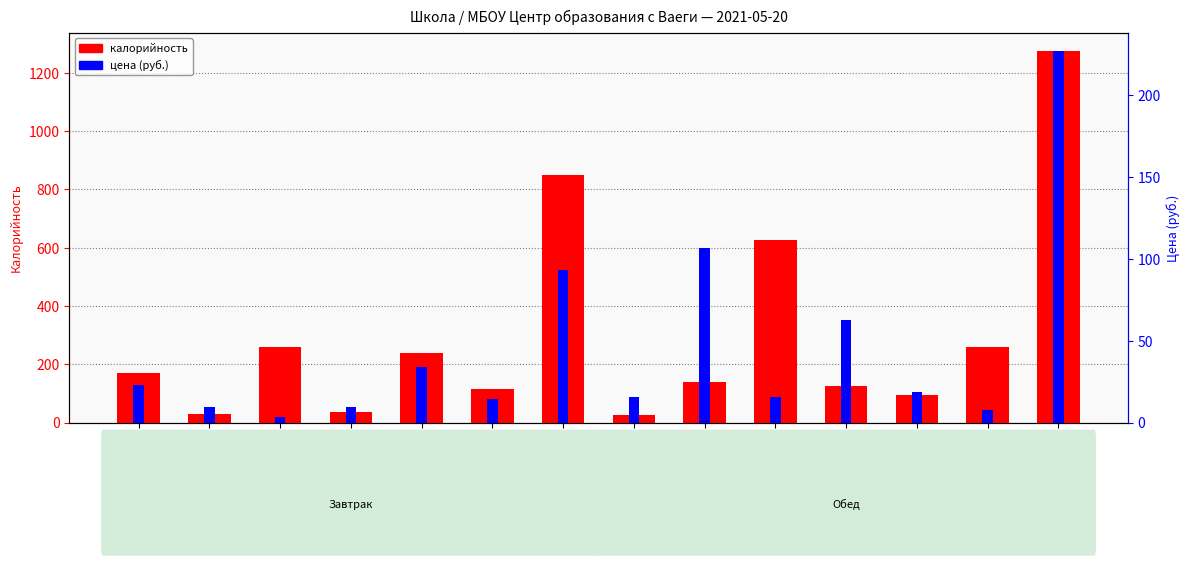

Read the калорийность value at печенье.

115.0